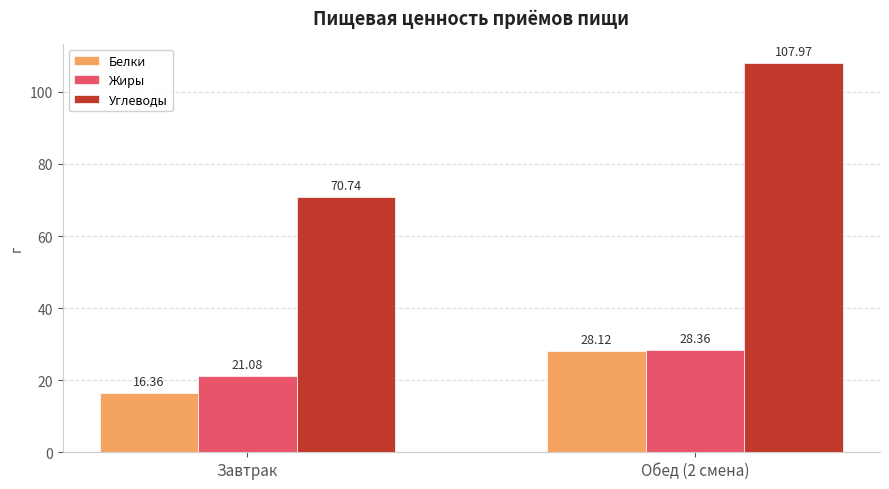

Reading left to right, extract all data points from this chart.

Белки: 16.4	28.1
Жиры: 21.1	28.4
Углеводы: 70.7	108.0